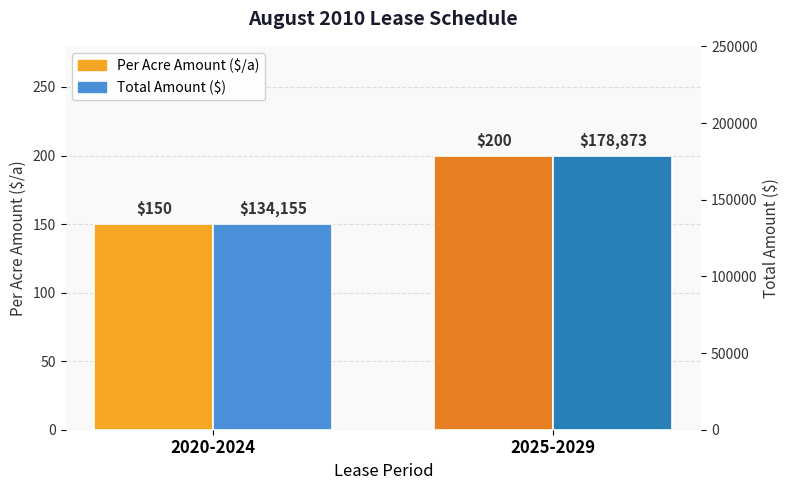

How many values in the Total Amount ($) series are below 178873?

1